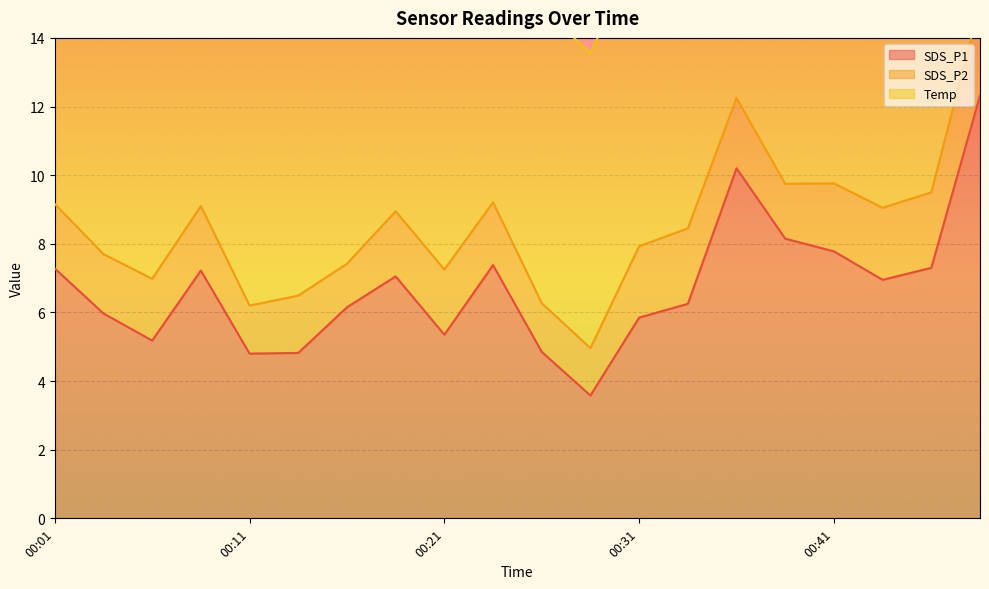

Which series has the widest spread of values?

SDS_P1